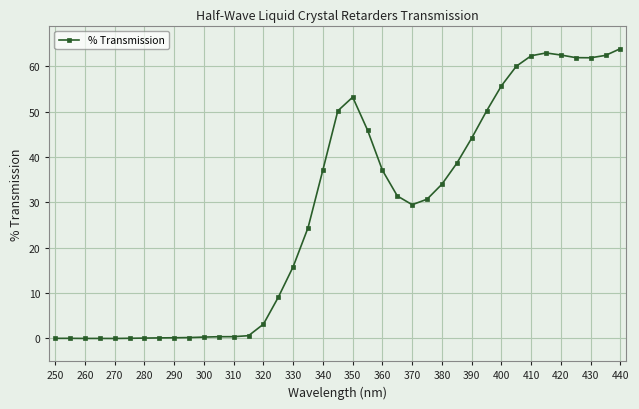

What is the value of the 15th point from the left?

3.1